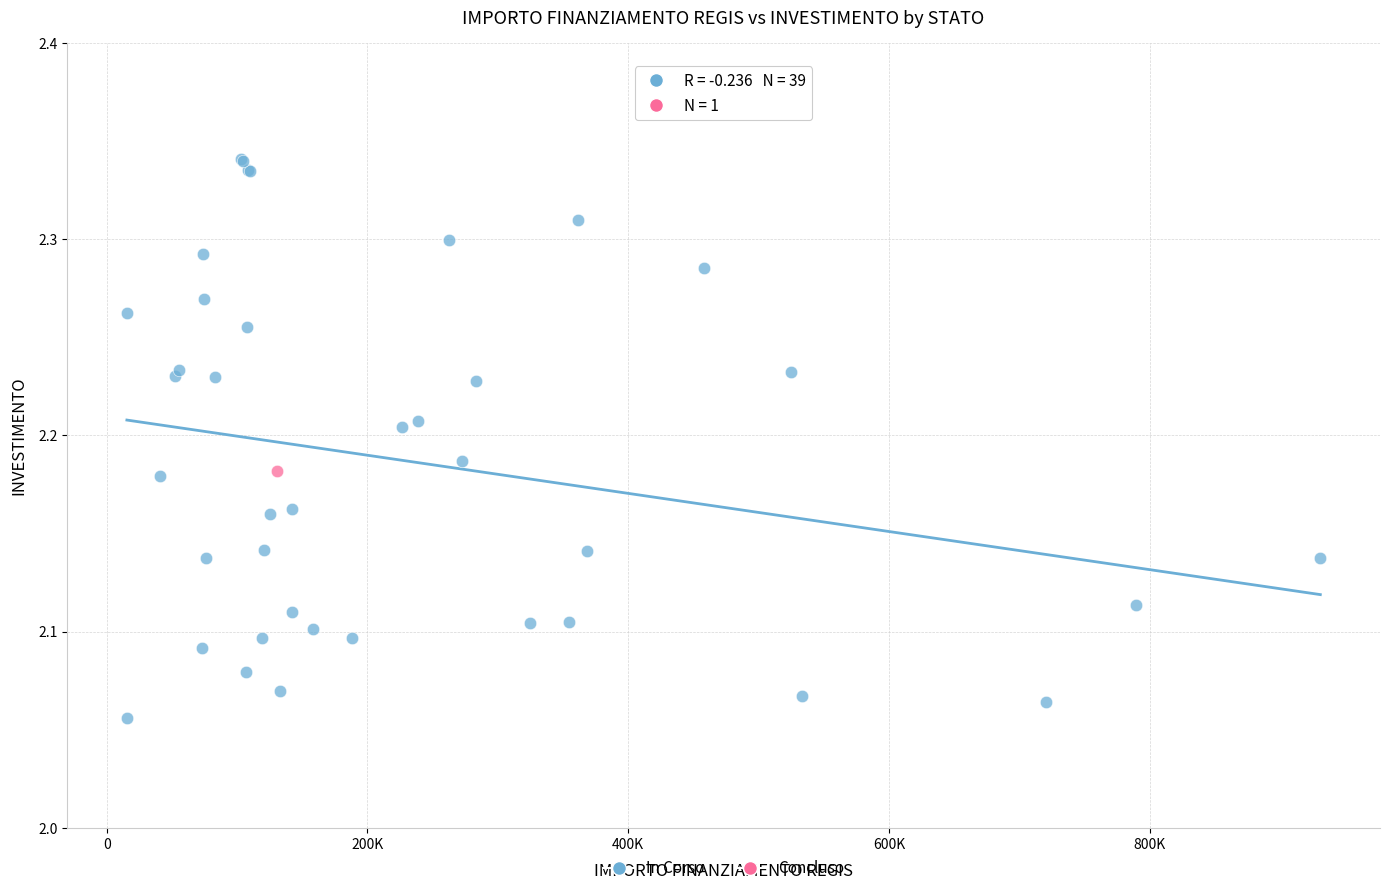

What are all the series names shown in the legend?

In Corso, Concluso